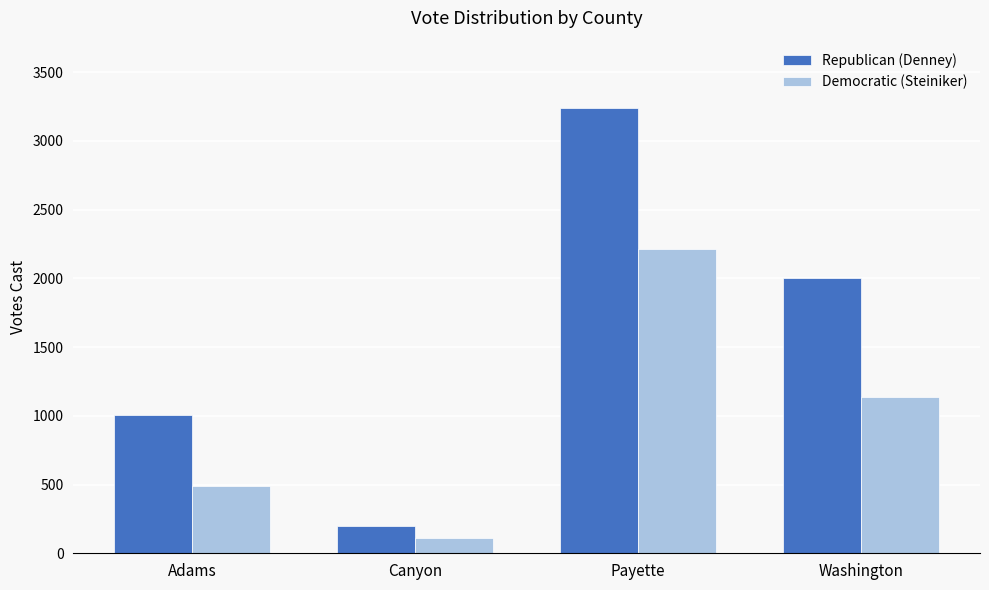

Reading right to left, what are all the values shown in this chart?

Republican (Denney): Washington=2001	Payette=3242	Canyon=201	Adams=1005
Democratic (Steiniker): Washington=1136	Payette=2210	Canyon=114	Adams=492